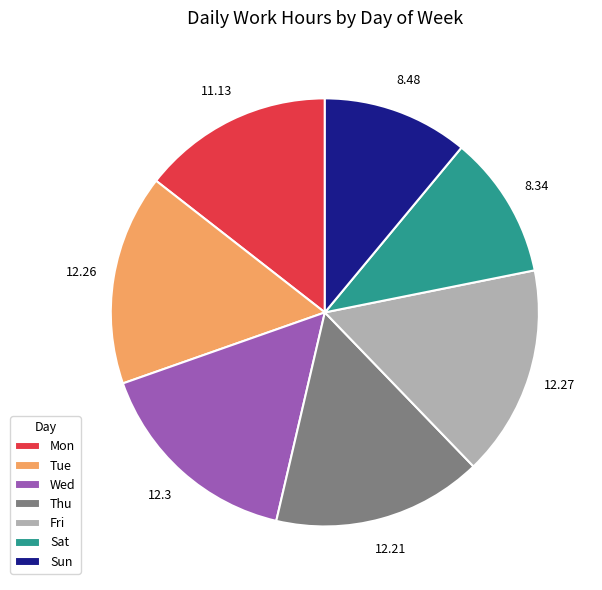

The Mon slice represents 29% of the pie. True or false?

False